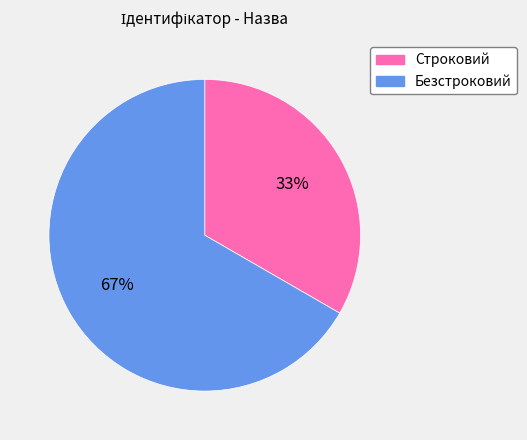

To the nearest percent, what is the average slice percentage?

50%